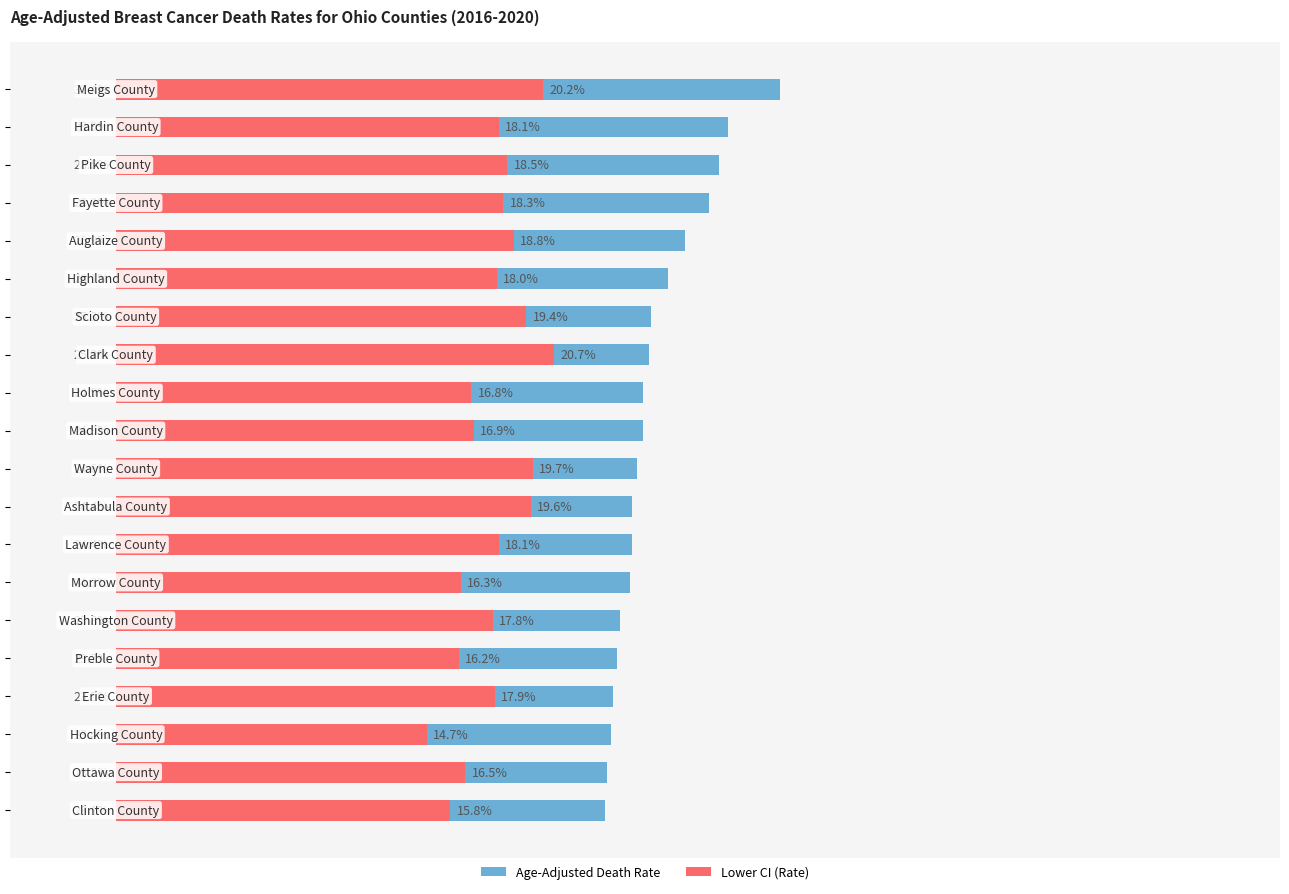

What is the total value across all series at 8?

41.7